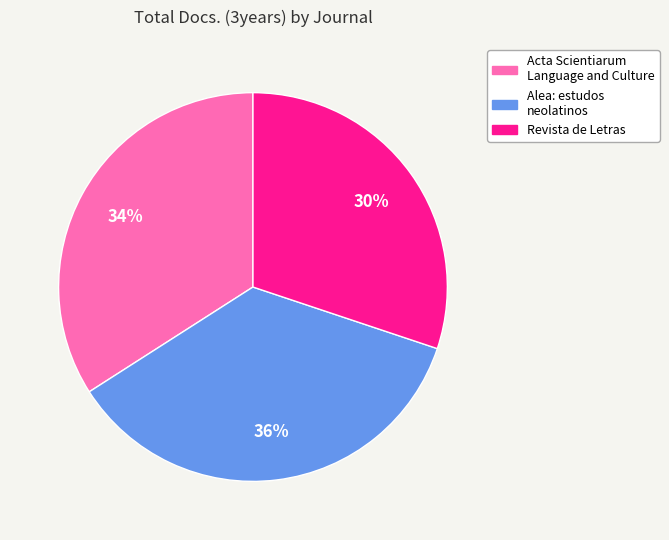

Rank the categories by value from lowest to highest.

Revista de Letras, Acta Scientiarum Language and Culture, Alea: estudos neolatinos